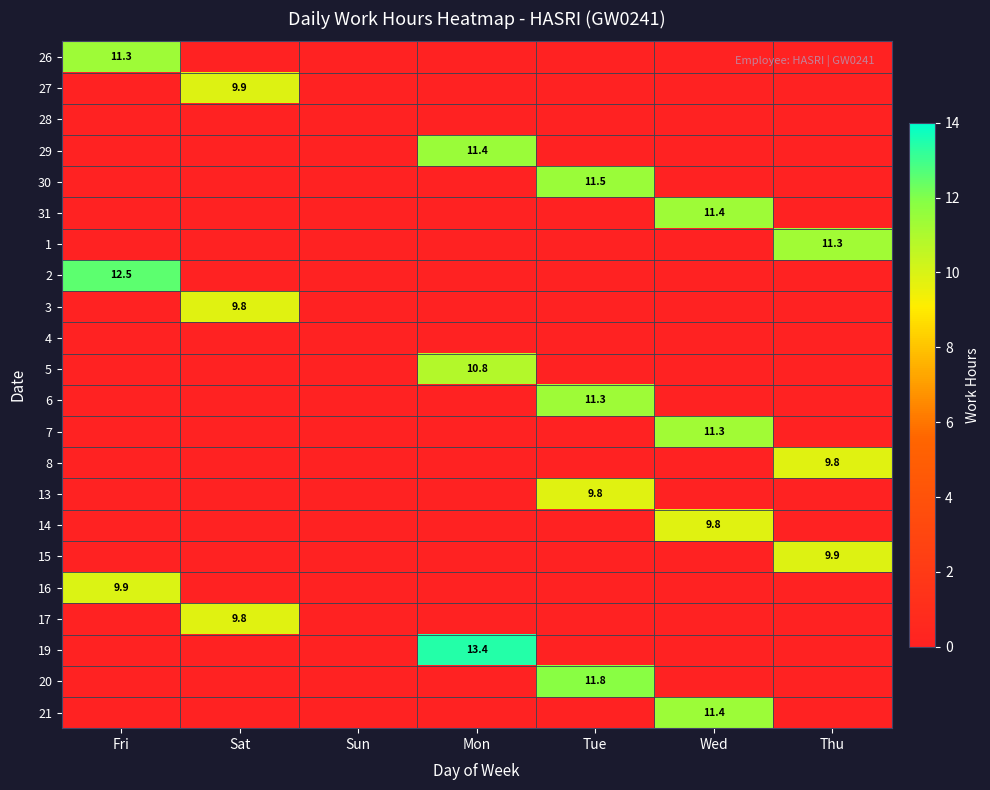

The 21 series shows 11.4 at Wed. True or false?

True